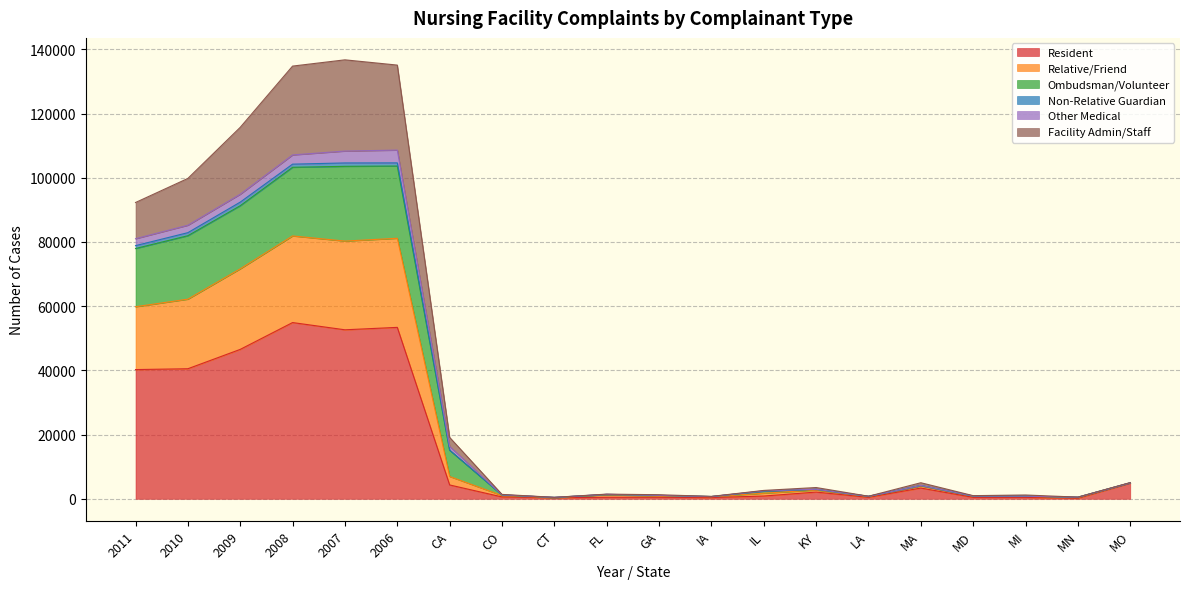

The value of Other Medical at LA is 1290. True or false?

False